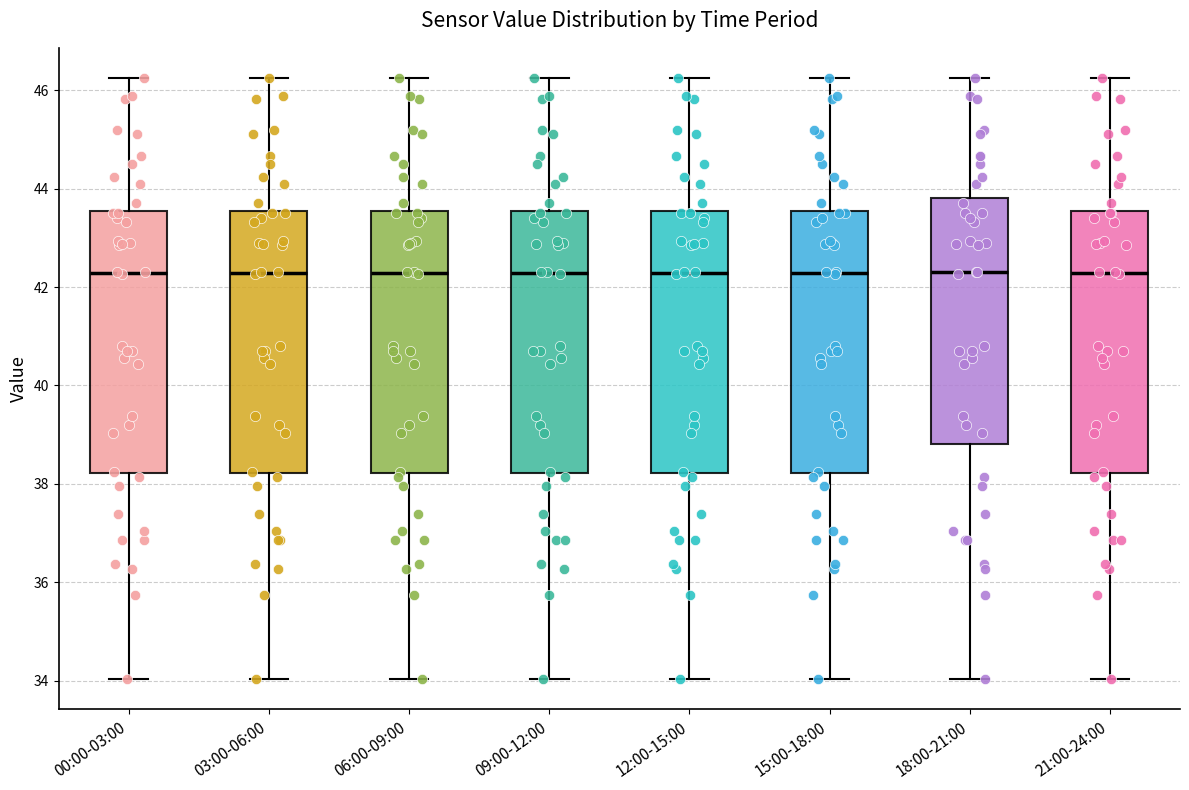

Where is the lower edge of the box for 12:00-15:00 on the y-axis? The values are not printed on the chart, so give them approximately, as read against the axis.

38.2